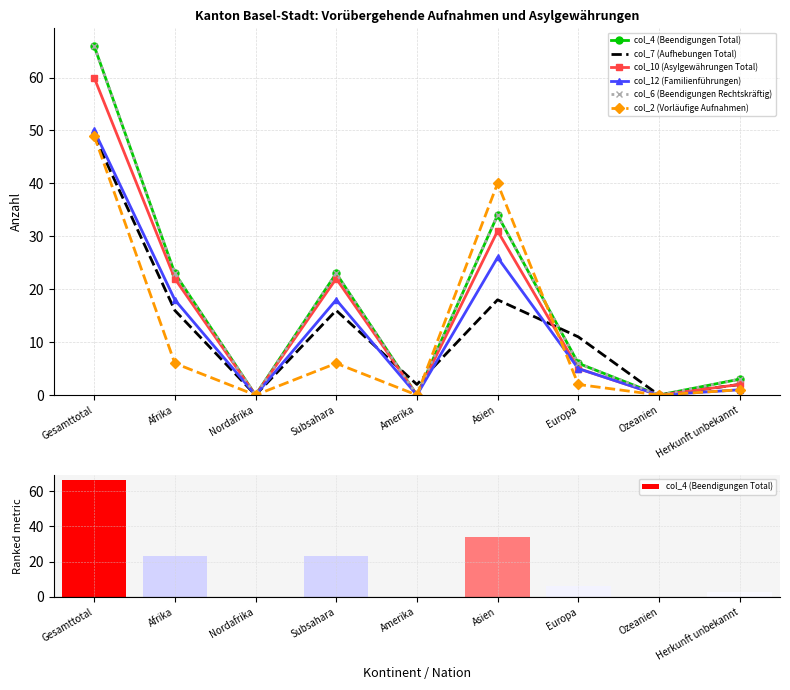

What is the label of the 1st bar from the left?

Gesamttotal